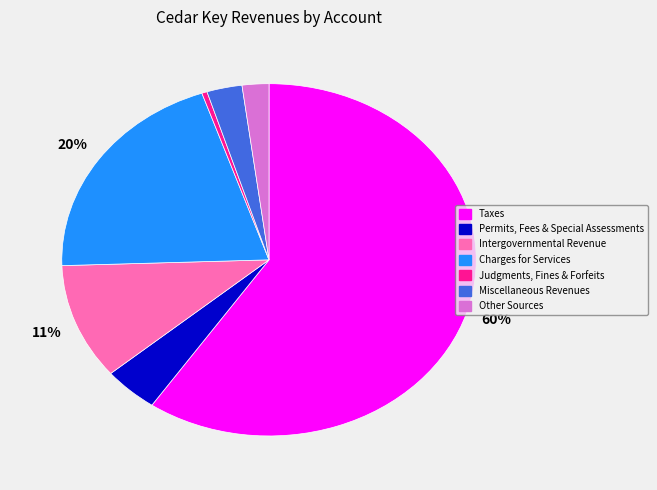

To the nearest percent, what percentage of the pie is Other Sources?

2%